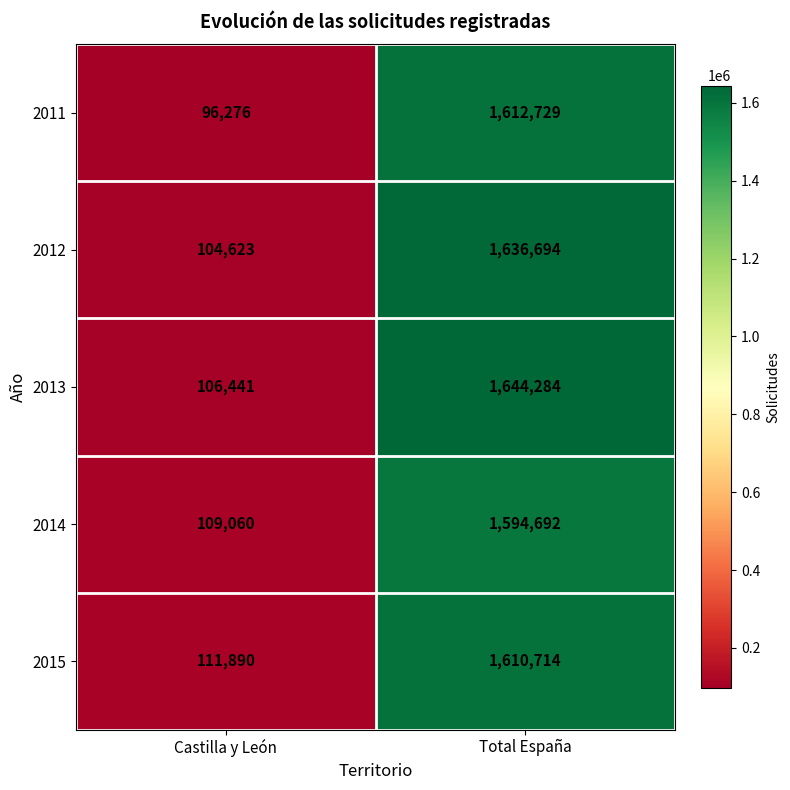

What is the difference between the 2014 values at Total España and Castilla y León?

1485632